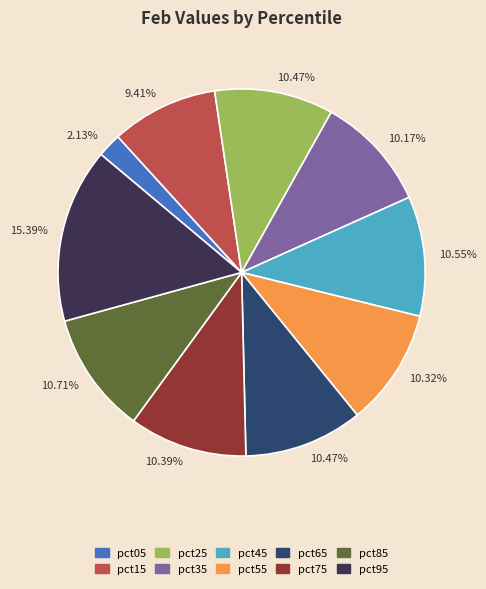

Is it true that pct65 is 24% of the pie?

False